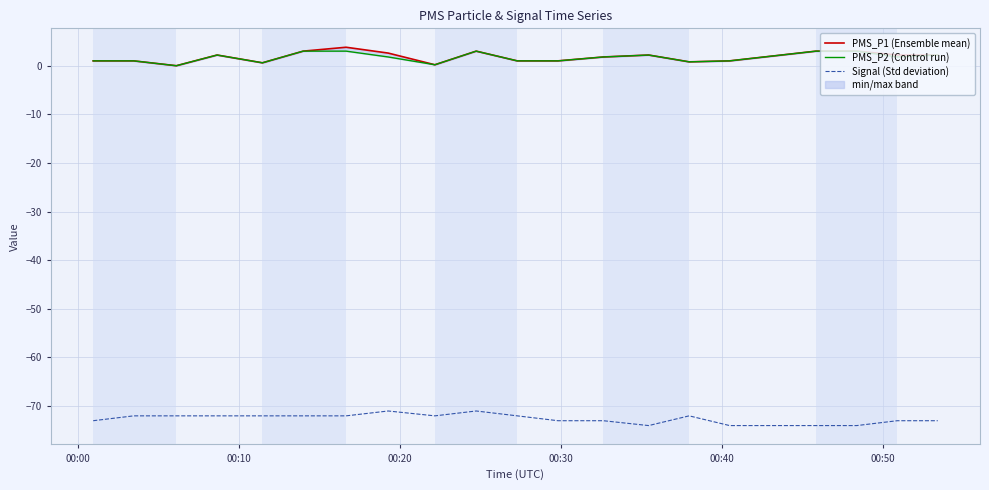

What is the sum of all PMS_P2 (Control run) values?

33.6